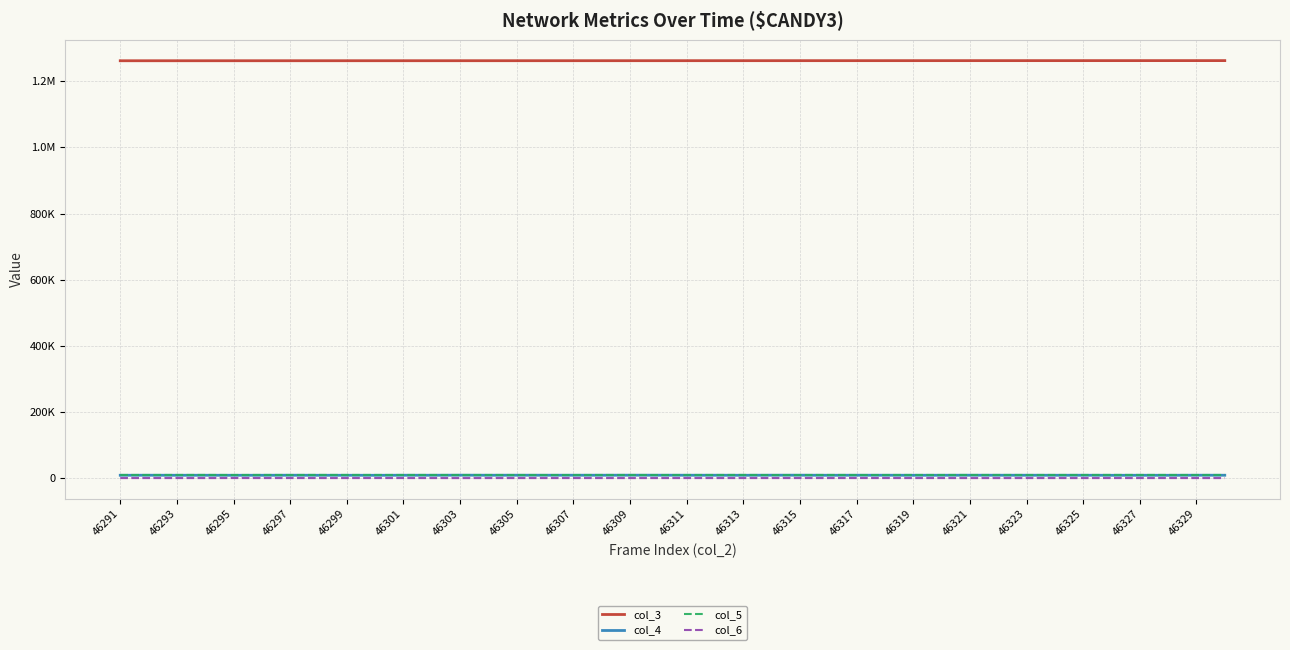

Is this an area chart (filled region under the line)?

No